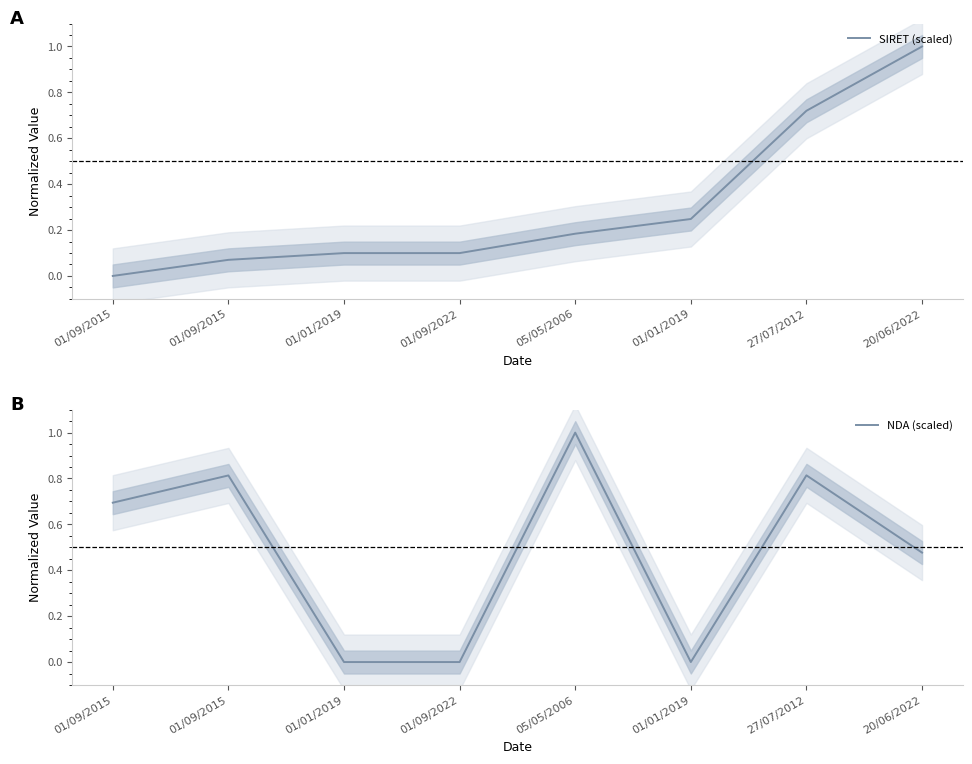

Reading left to right, extract all data points from this chart.

SIRET (scaled): 0.0	0.1	0.1	0.1	0.2	0.2	0.7	1.0
NDA (scaled): 0.7	0.8	0.0	0.0	1.0	0.0	0.8	0.5